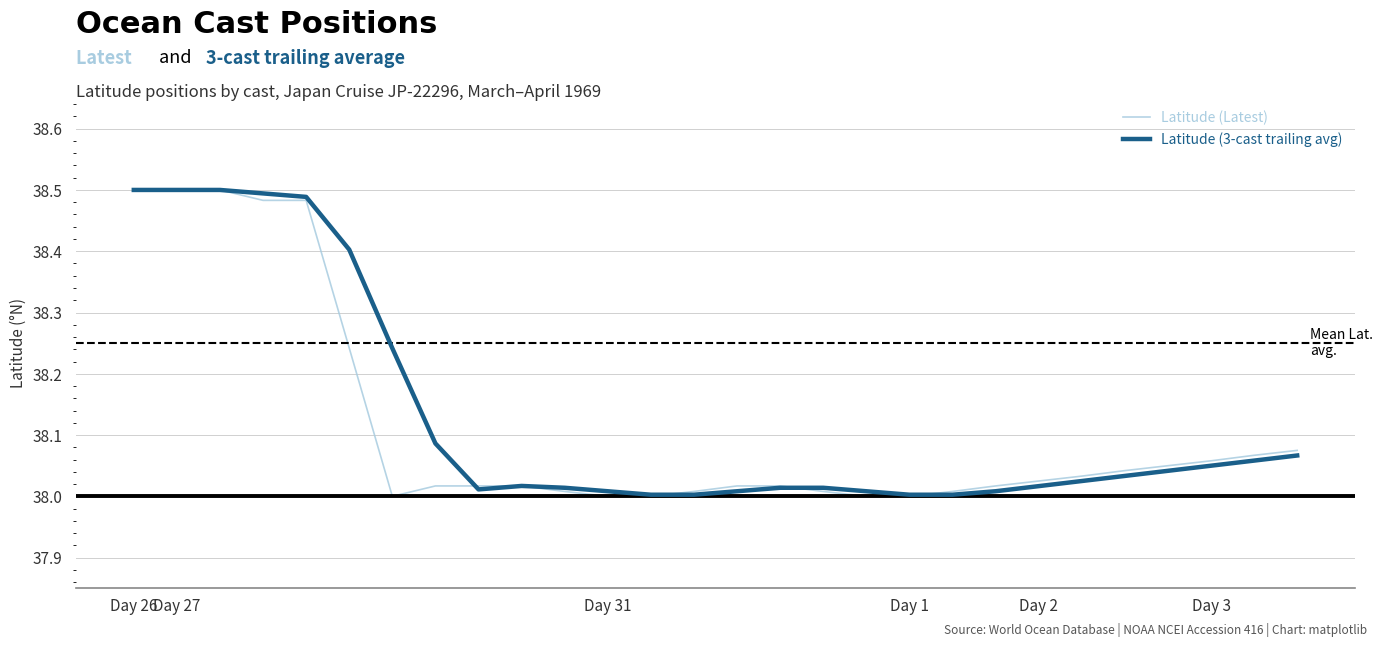

Which category has the lowest value across all series?

6